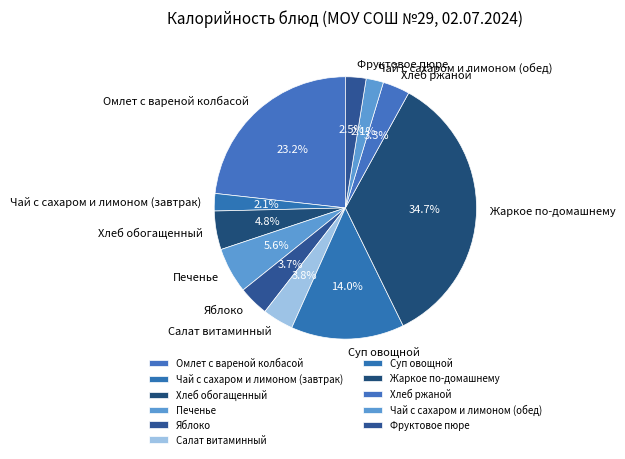

To the nearest percent, what portion does Печенье represent?

6%